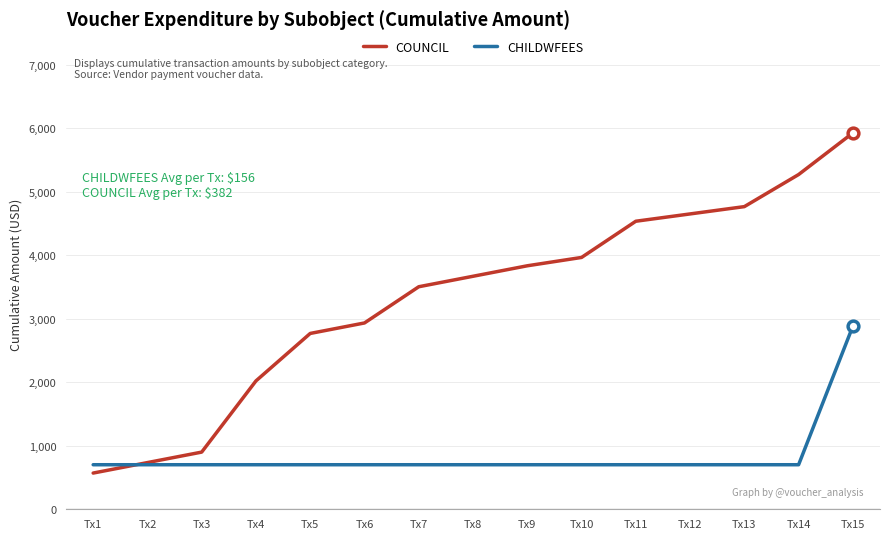

At which category is the sum across all series the highest?

Tx15